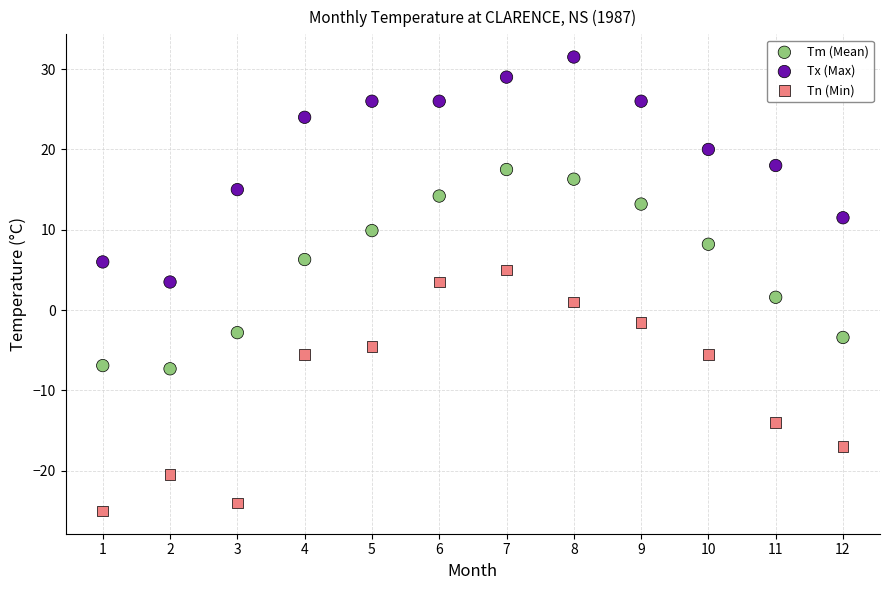

Which series has the widest spread of Y values?

Tn (Min)